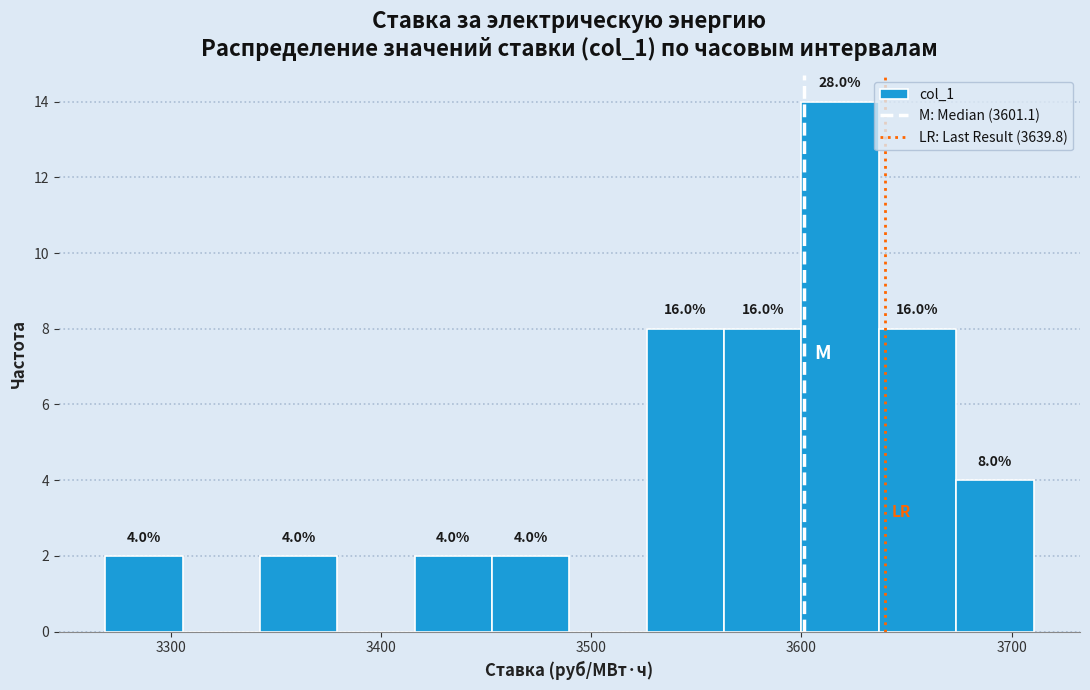

Around what value on the x-axis is the tallest bar? Give the approximate position of its centre, as read against the axis.

3620